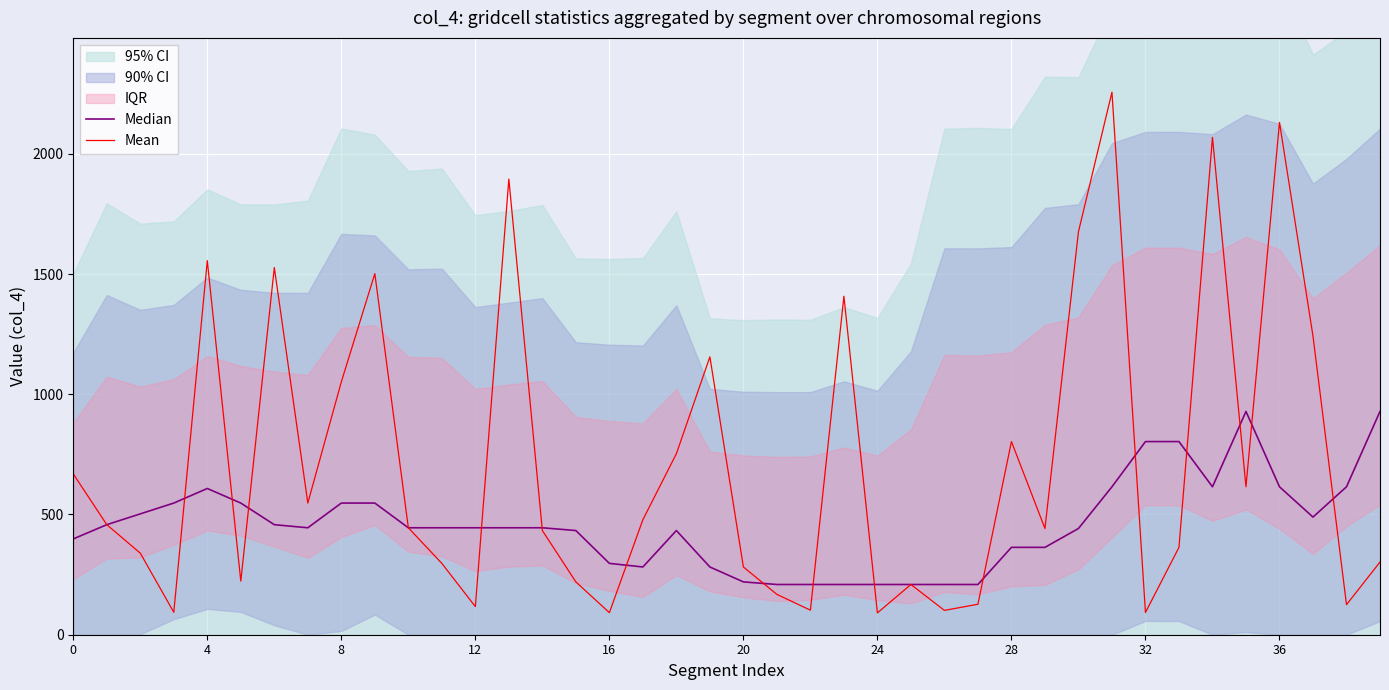

Is it true that Mean equals 1155.7 at 19?

True